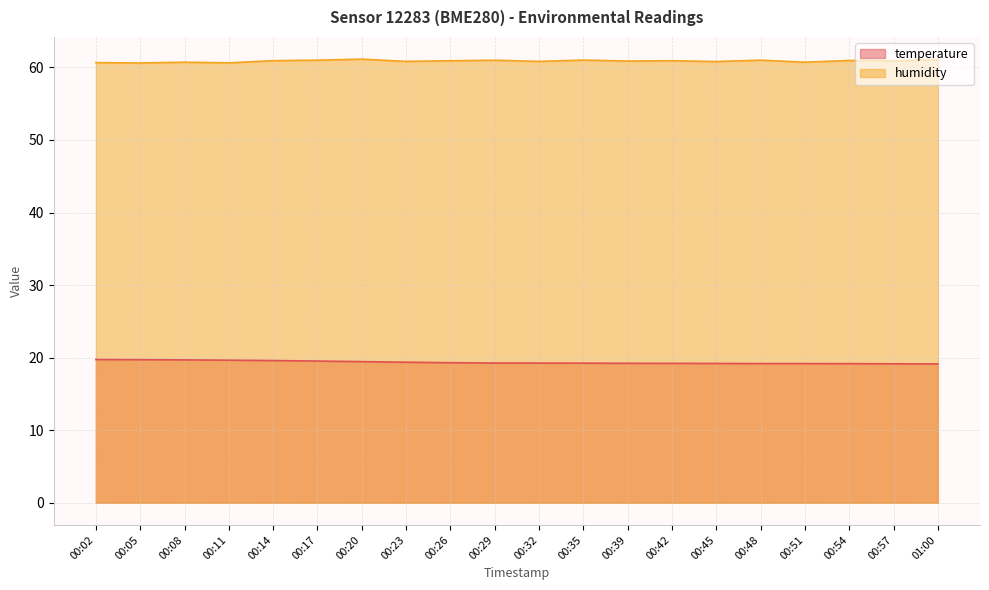

Count the temperature values in the range 19 to 20.

20